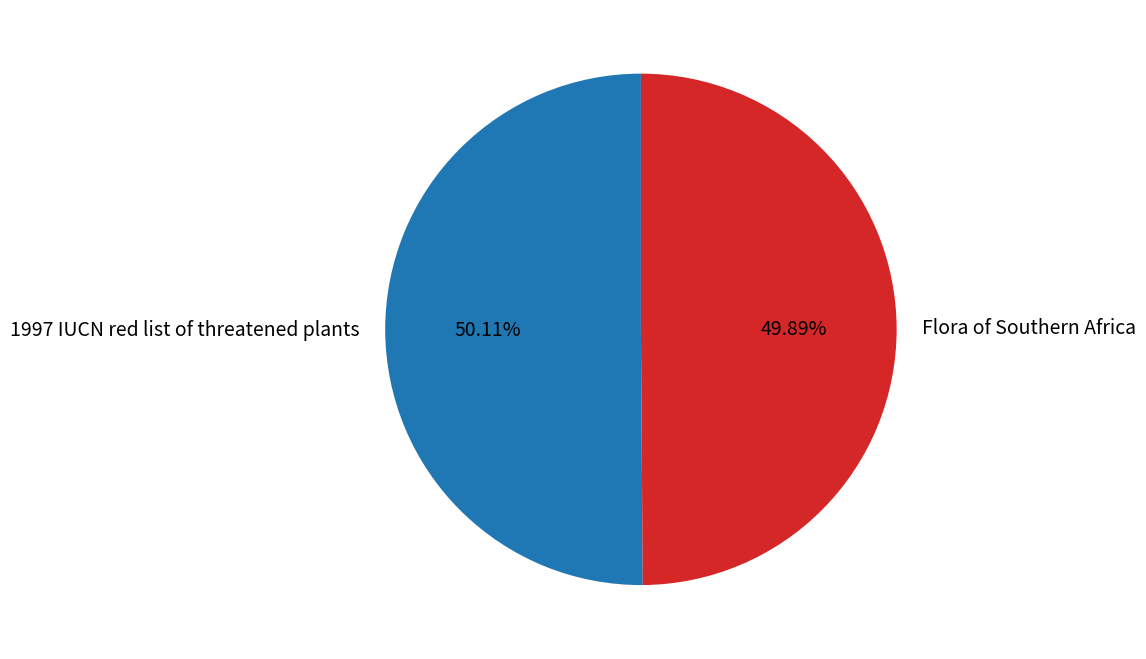

Do Flora of Southern Africa and 1997 IUCN red list of threatened plants together represent more than half of the pie?

Yes